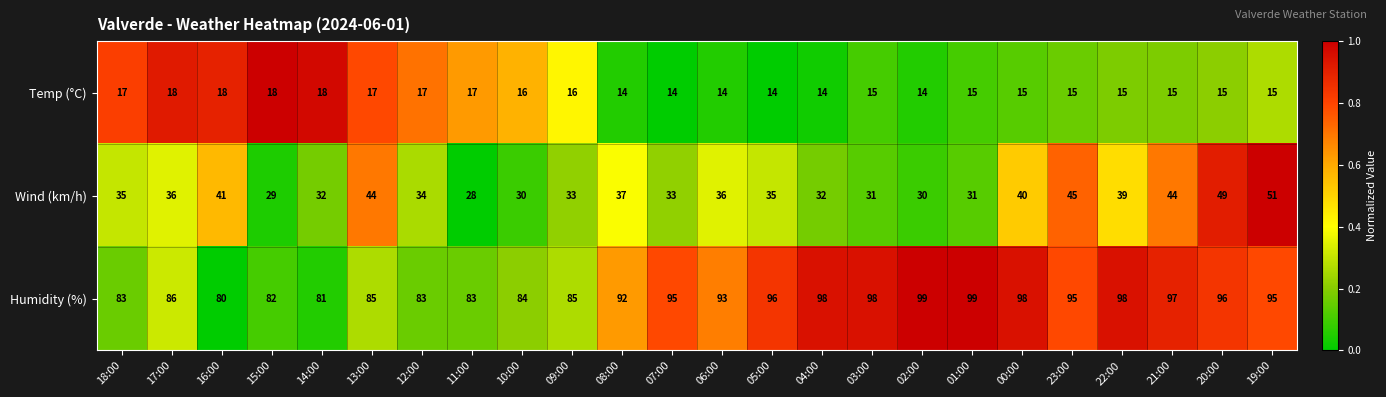

What is the average value of the Wind (km/h) series?

36